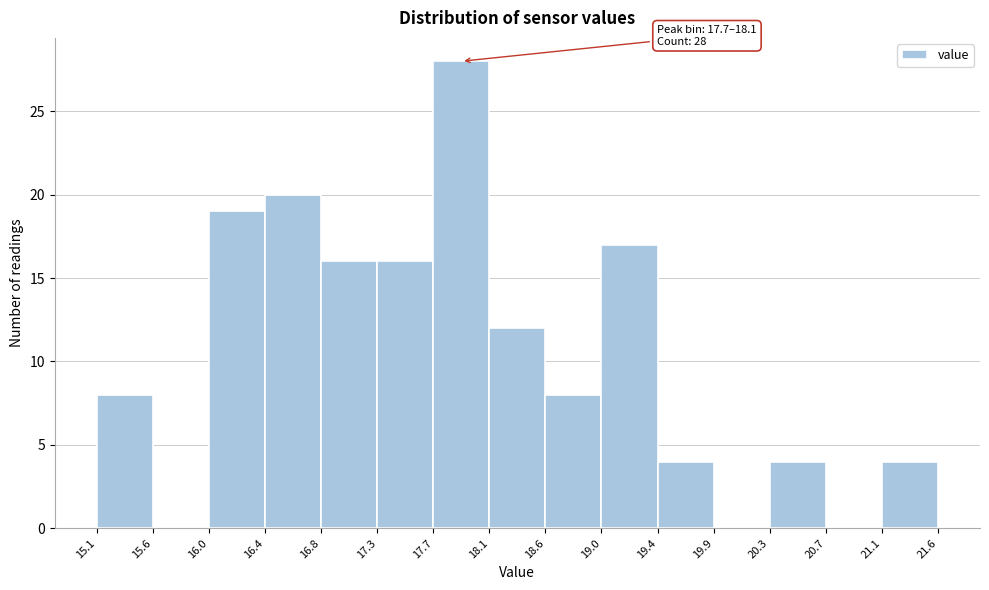

Over which range of the x-axis is the bar tallest?

17.7 to 18.1